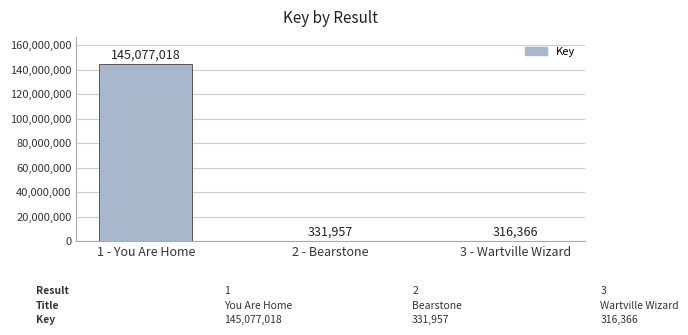

Reading right to left, transcribe all the data shown in this chart.

316366	331957	145077018